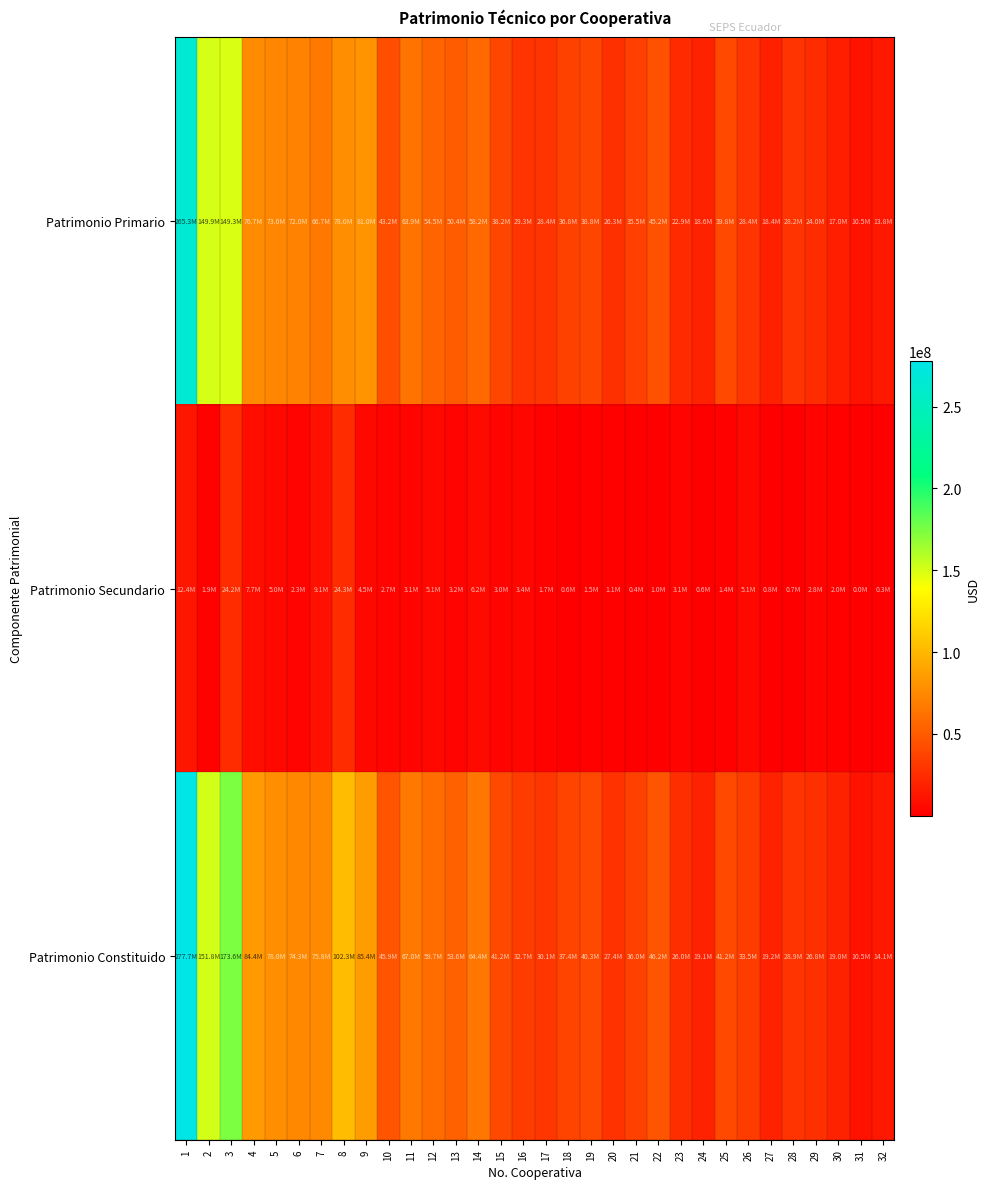

What is the spread (max minus min) of values at 28?

28224930.6